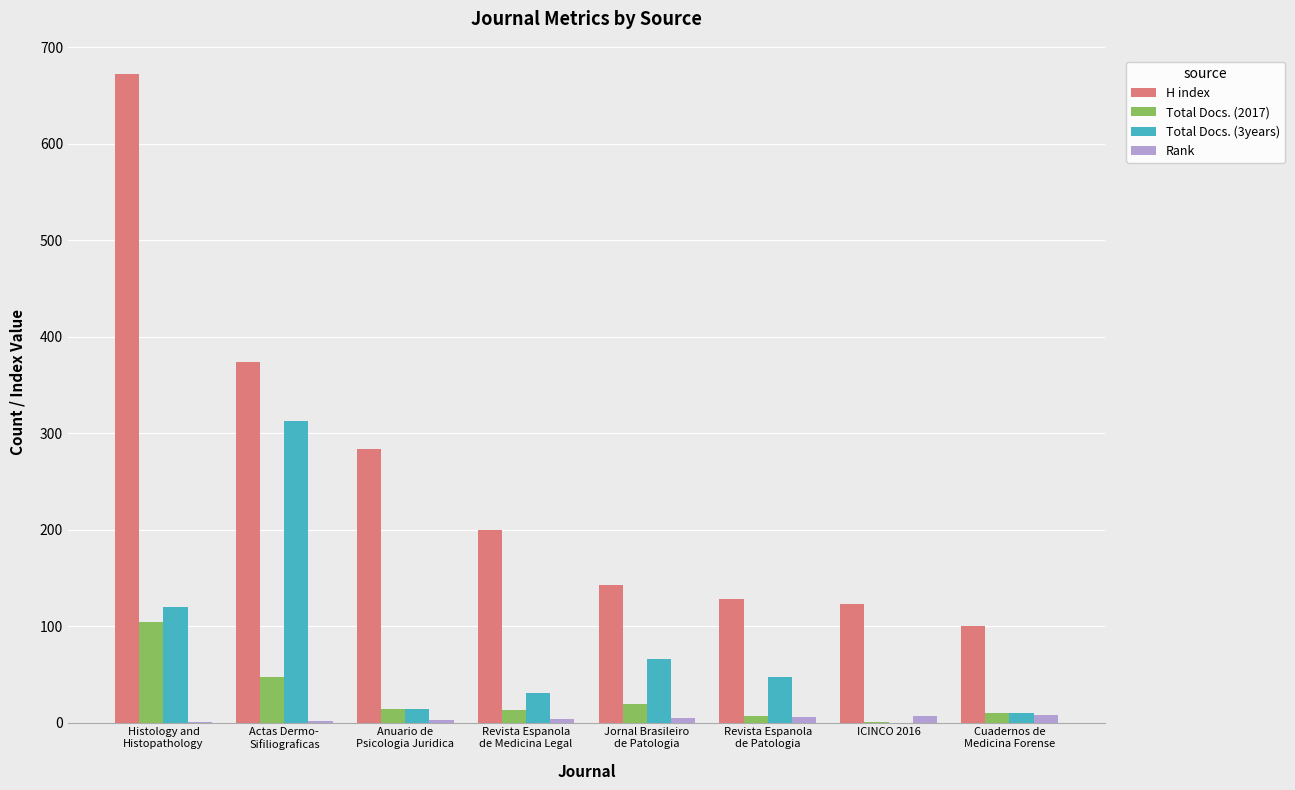

How many series are shown in this chart?

4